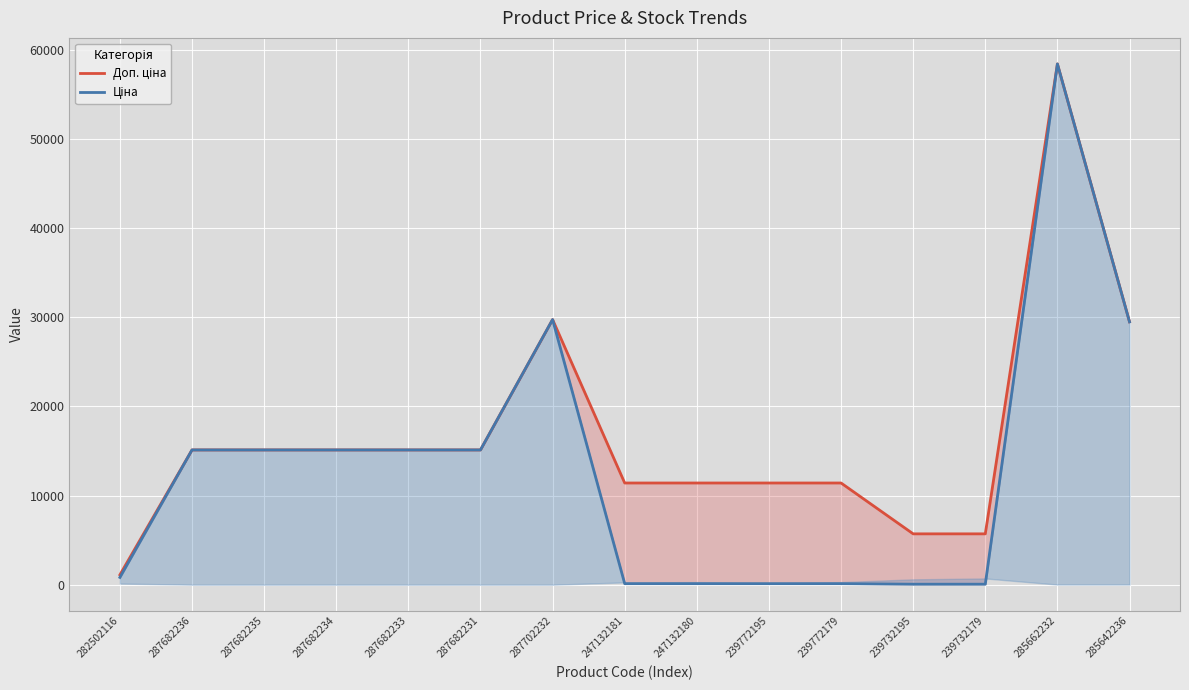

Reading left to right, list all the values displayed in this chart.

Доп. ціна: 282502116=1109.2	287682236=15120.0	287682235=15120.0	287682234=15120.0	287682233=15120.0	287682231=15120.0	287702232=29747.2	247132181=11410.0	247132180=11410.0	239772195=11410.0	239772179=11410.0	239732195=5705.0	239732179=5705.0	285662232=58426.5	285642236=29491.5
Ціна: 282502116=818.5	287682236=15120.0	287682235=15120.0	287682234=15120.0	287682233=15120.0	287682231=15120.0	287702232=29747.2	247132181=114.1	247132180=114.1	239772195=114.1	239772179=114.1	239732195=57.0	239732179=57.0	285662232=58426.5	285642236=29491.5